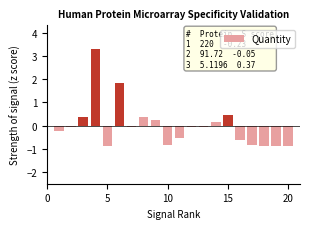

What is the greatest value displayed?

3.3